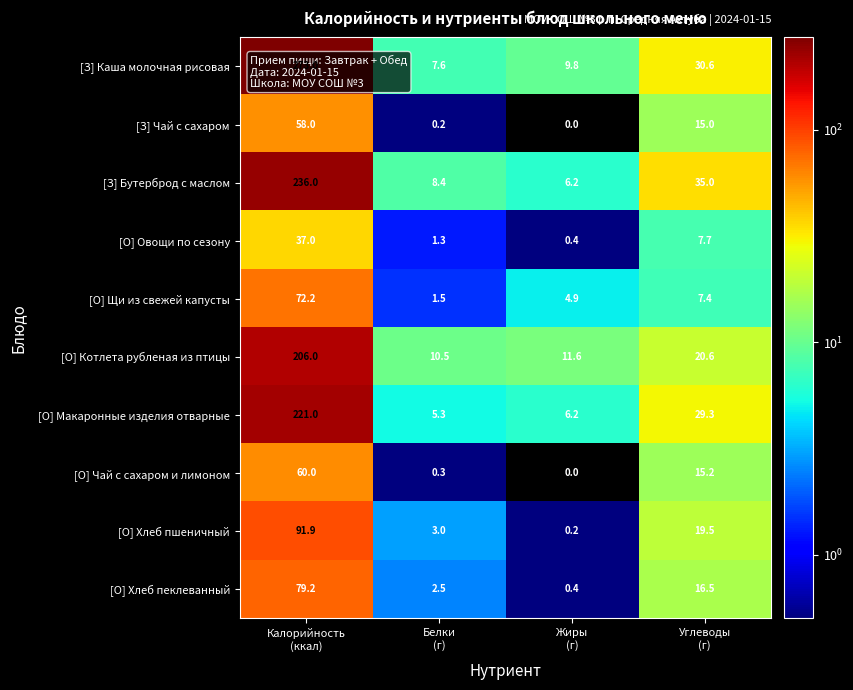

Which series has the largest total across all categories?

[З] Каша молочная рисовая